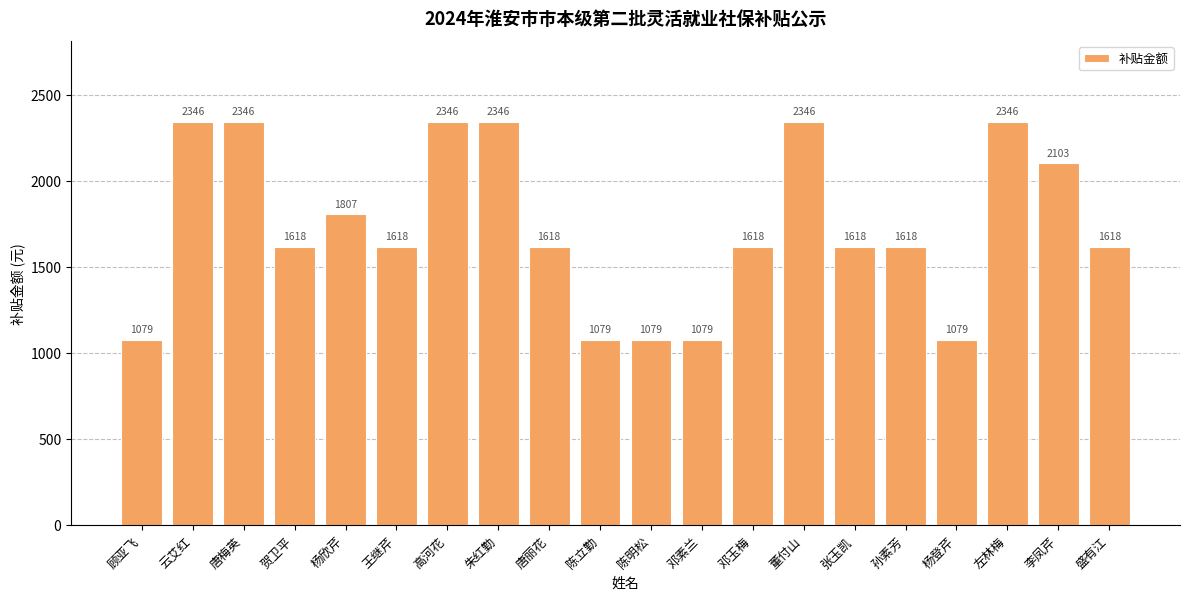

What position from the right is 张玉凯?

6